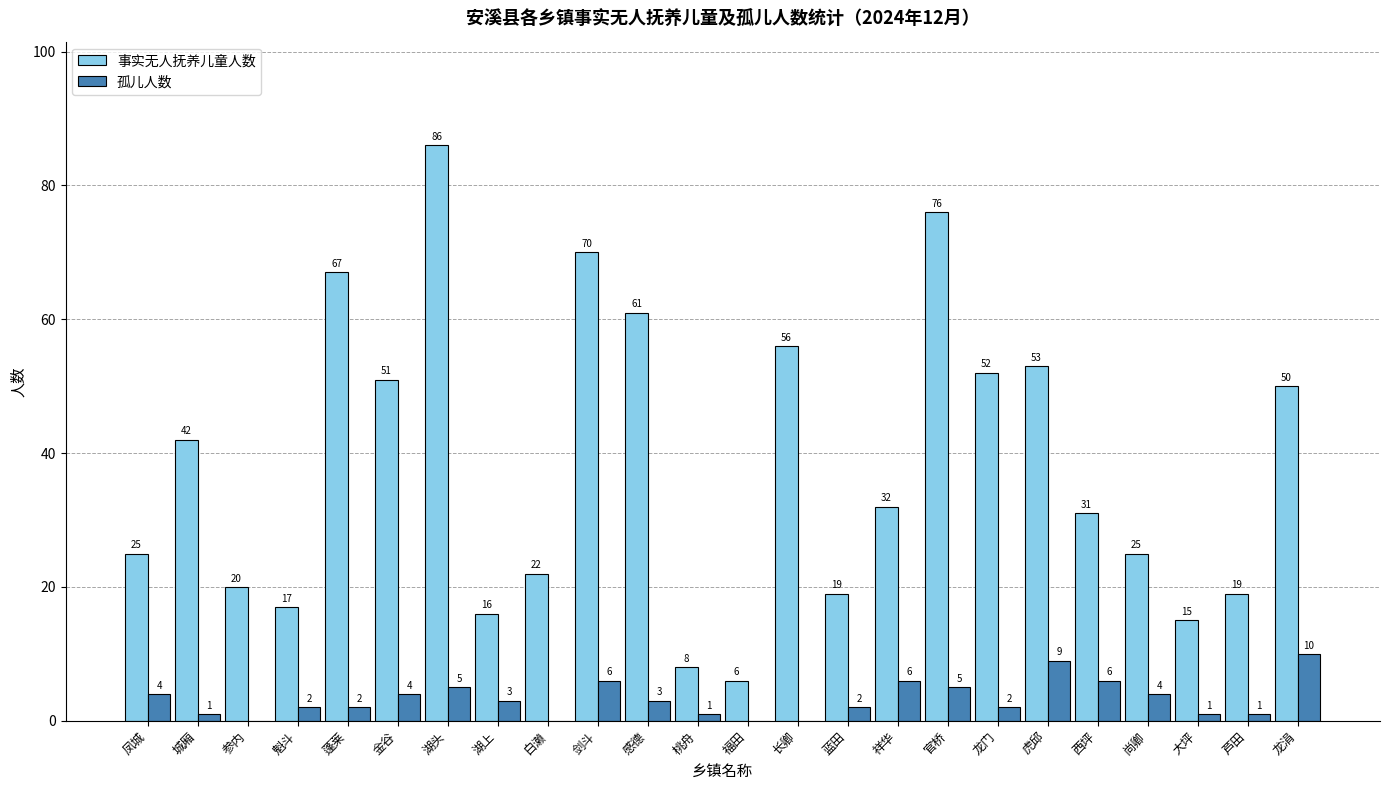

Which category has the highest value in the 孤儿人数 series?

龙涓